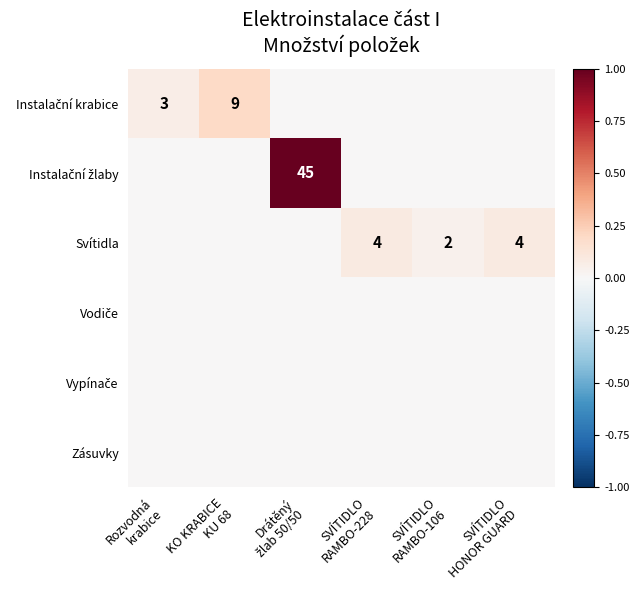

At how many categories does at least one series exceed 0?

6